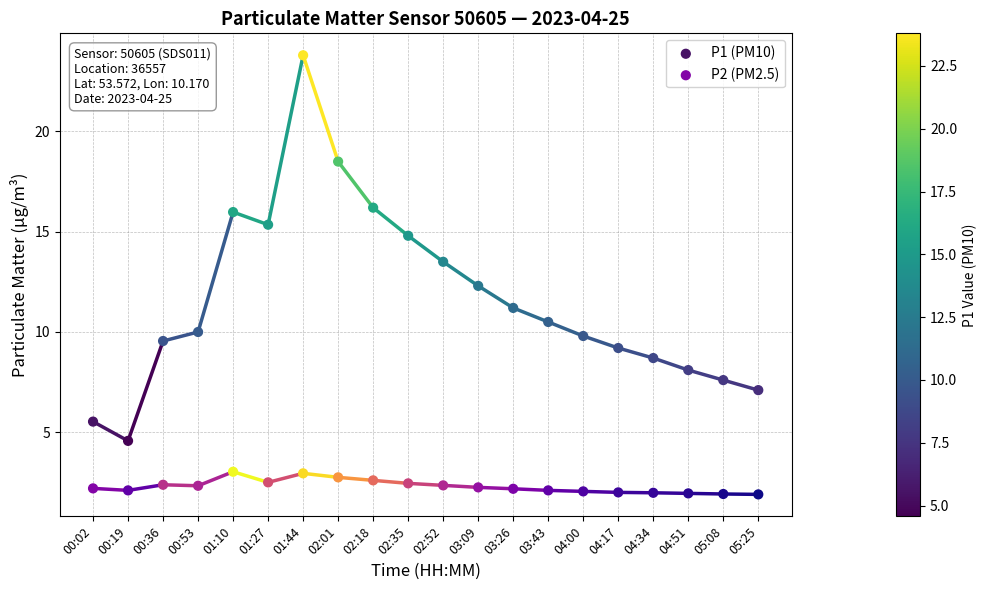

Across all series, what Y value is closest to 12?

12.3